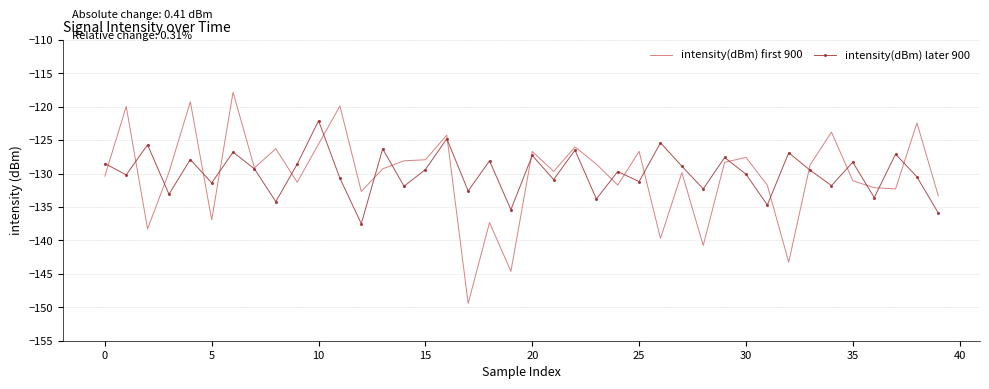

How many series are shown in this chart?

2